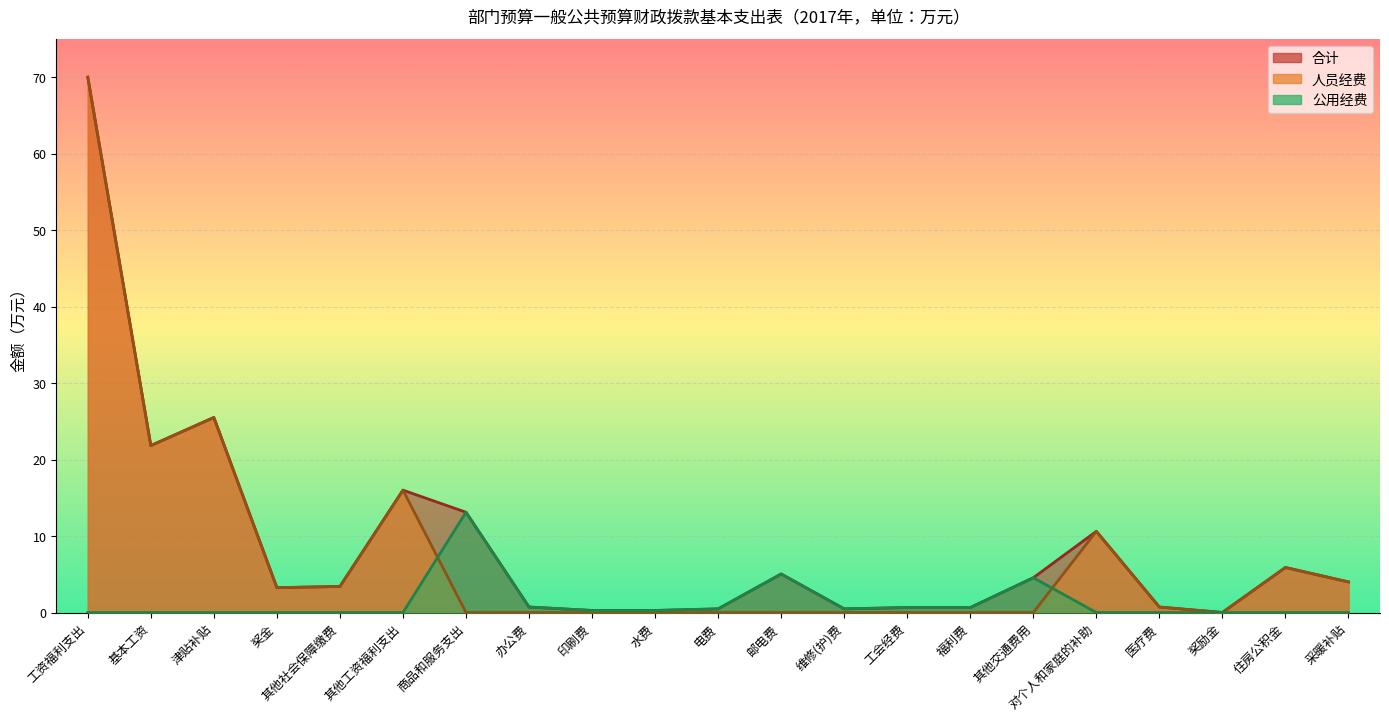

What is the value of the 公用经费 point at the 10th from the left?

0.3